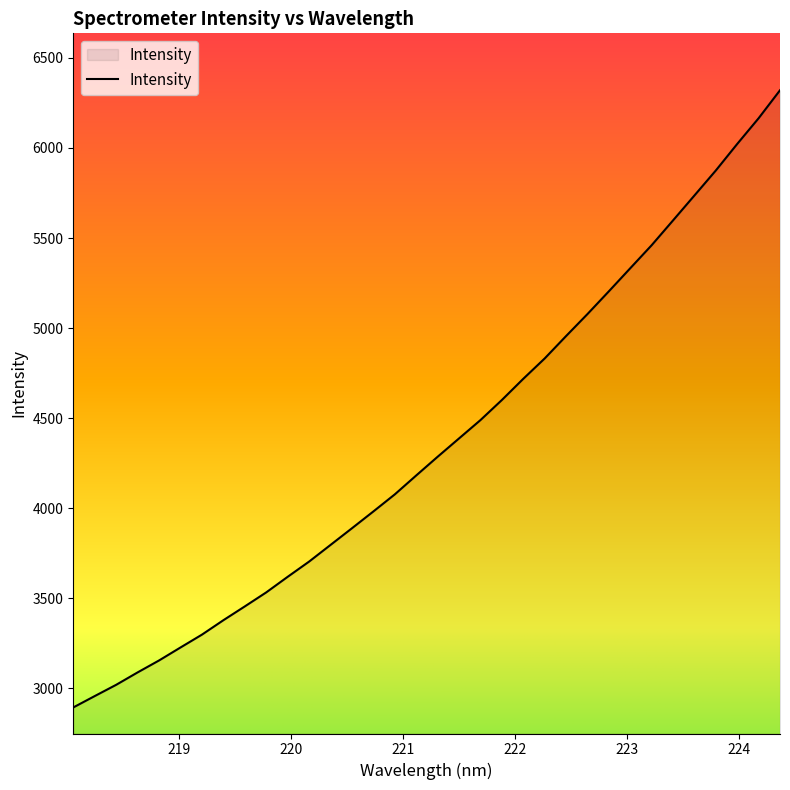

What is the smallest value displayed?

2893.4